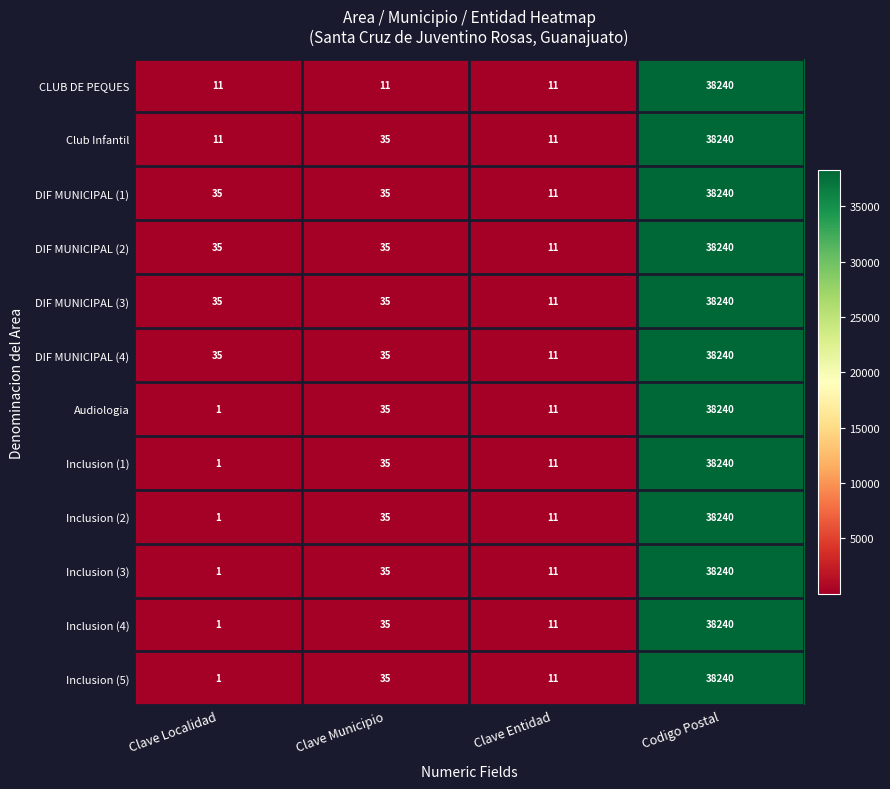

What is the spread (max minus min) of values at Clave Municipio?

24